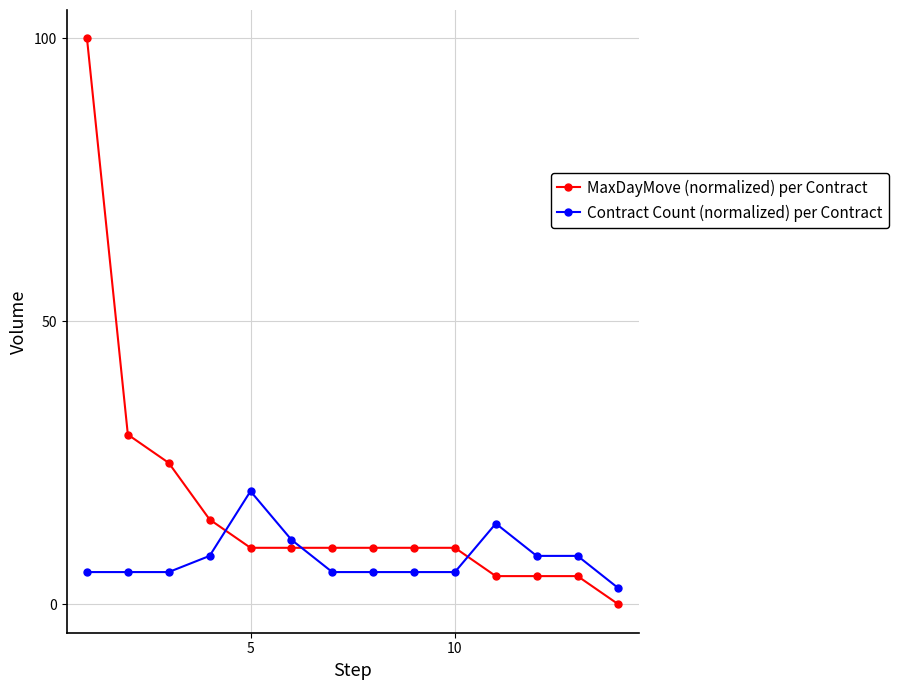

Which series has the widest spread of values?

MaxDayMove (normalized) per Contract